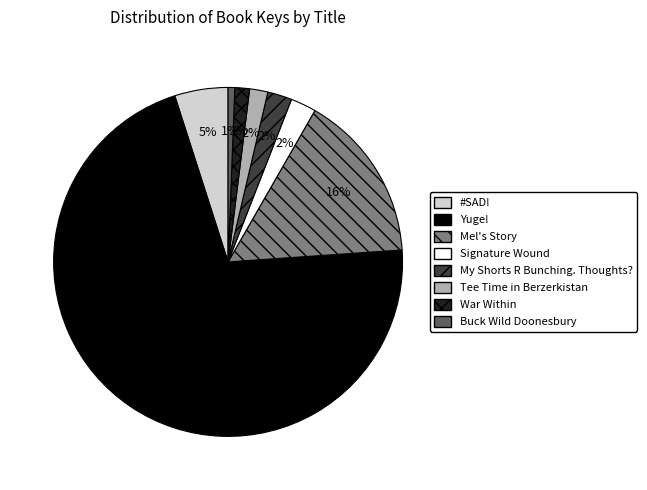

Is the sum of Buck Wild Doonesbury and Tee Time in Berzerkistan greater than half?

No